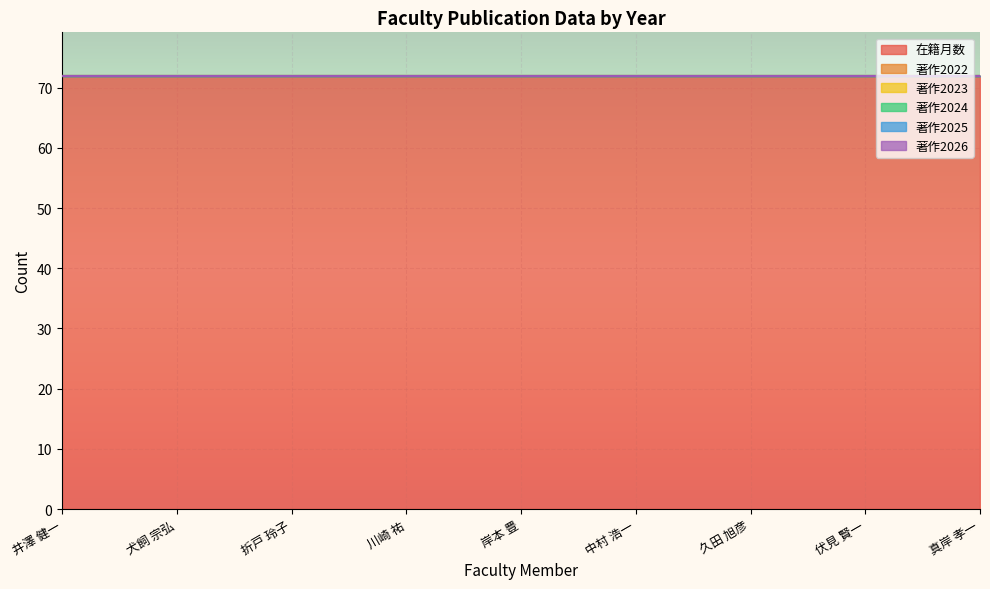

How many lines are shown in the chart?

6